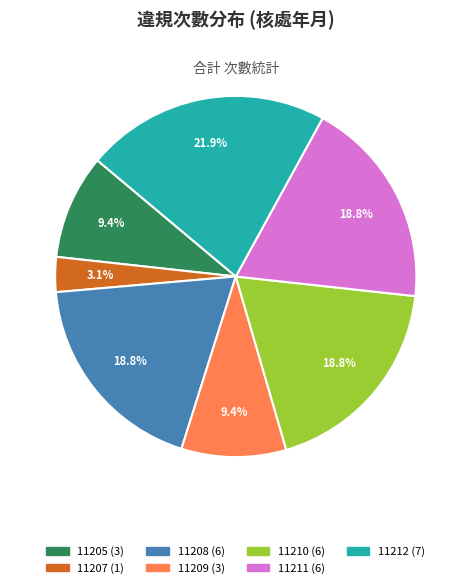

What percentage do 11205 and 11208 together represent?

28.1%